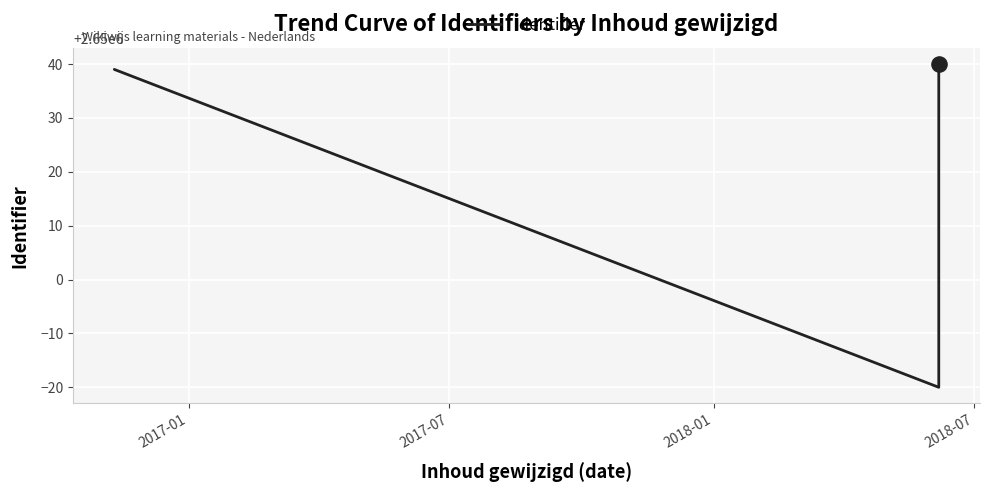

What is the average value?

2650020